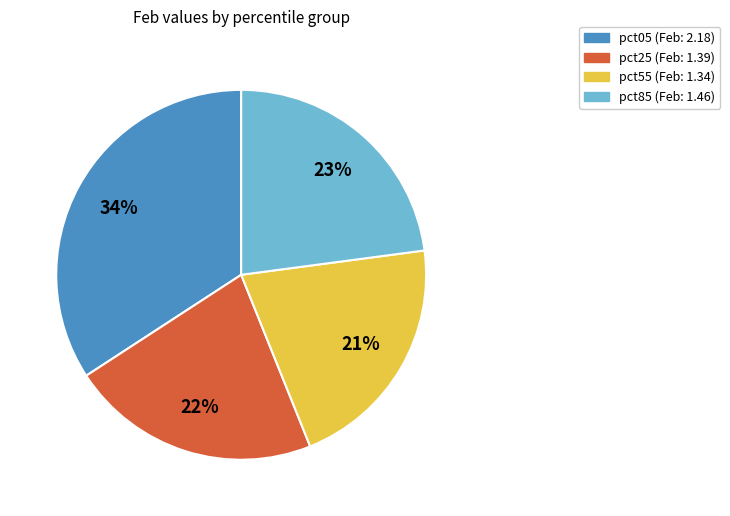

To the nearest percent, what is the average slice percentage?

25%